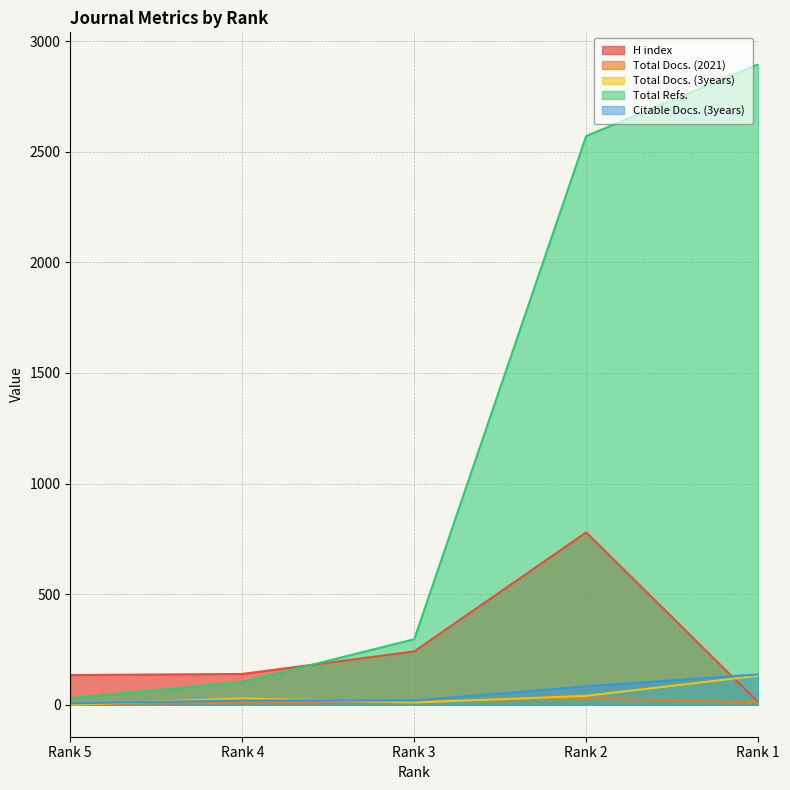

Reading left to right, transcribe all the data shown in this chart.

H index: Rank 5=134	Rank 4=139	Rank 3=241	Rank 2=779	Rank 1=11
Total Docs. (2021): Rank 5=2	Rank 4=9	Rank 3=17	Rank 2=29	Rank 1=11
Total Docs. (3years): Rank 5=0	Rank 4=28	Rank 3=10	Rank 2=40	Rank 1=131
Total Refs.: Rank 5=29	Rank 4=102	Rank 3=296	Rank 2=2571	Rank 1=2895
Citable Docs. (3years): Rank 5=6	Rank 4=19	Rank 3=19	Rank 2=83	Rank 1=137